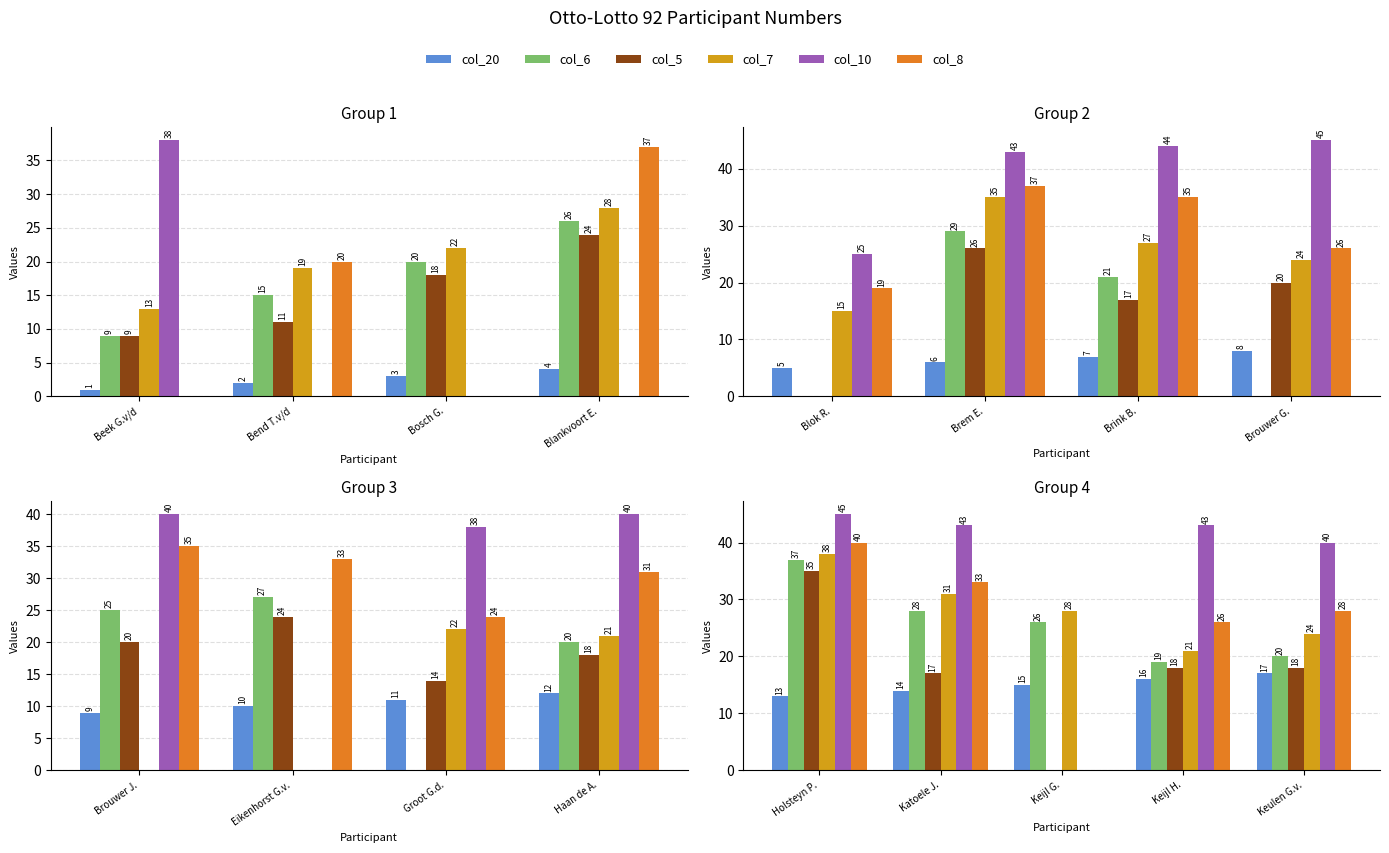

What is the value of the col_7 bar at the 2nd from the left?

31